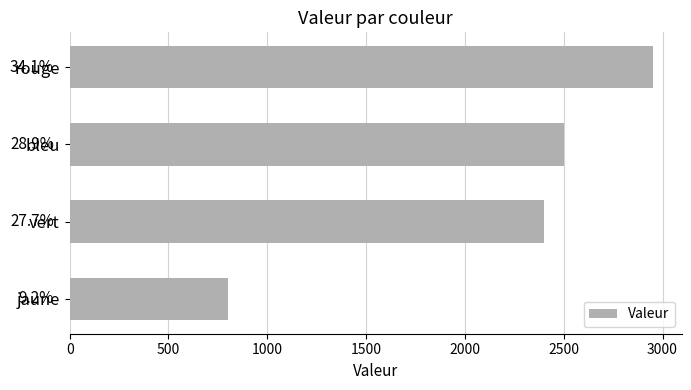

What is the smallest value displayed?

800